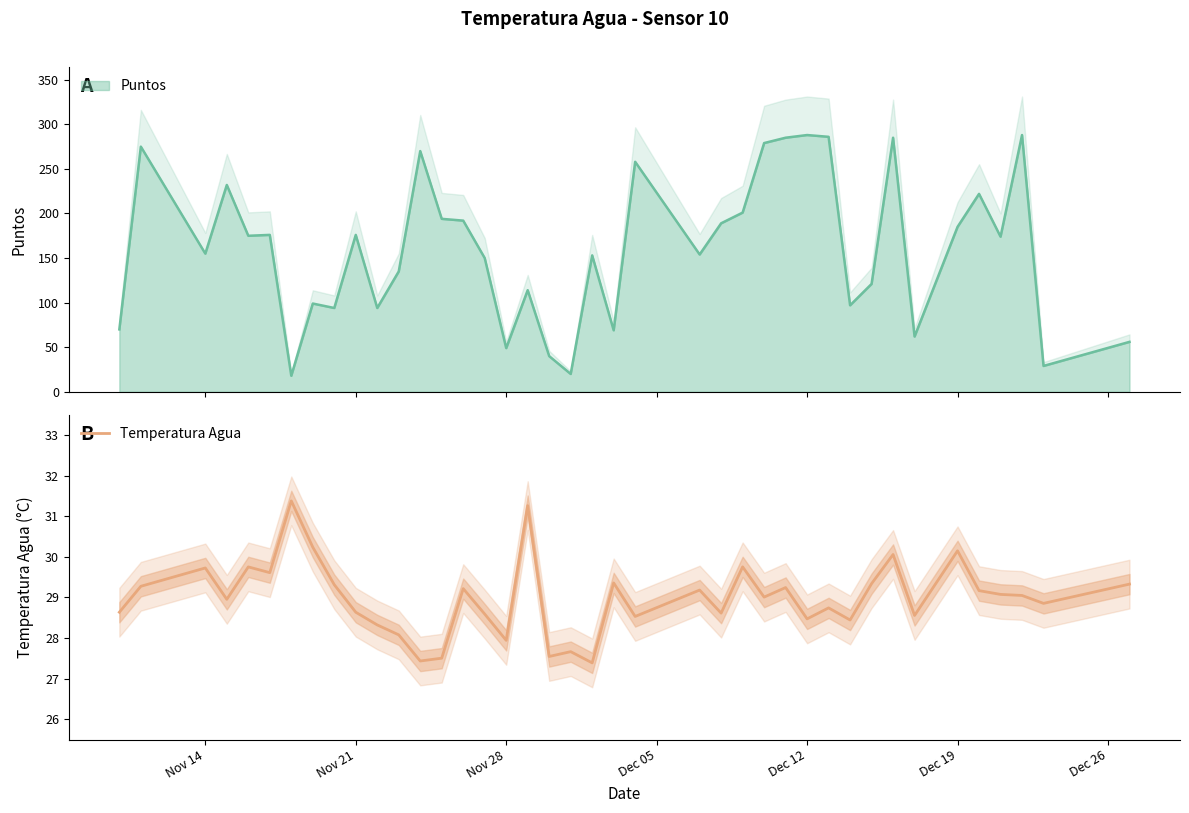

The value at 21 is 48.8. True or false?

False